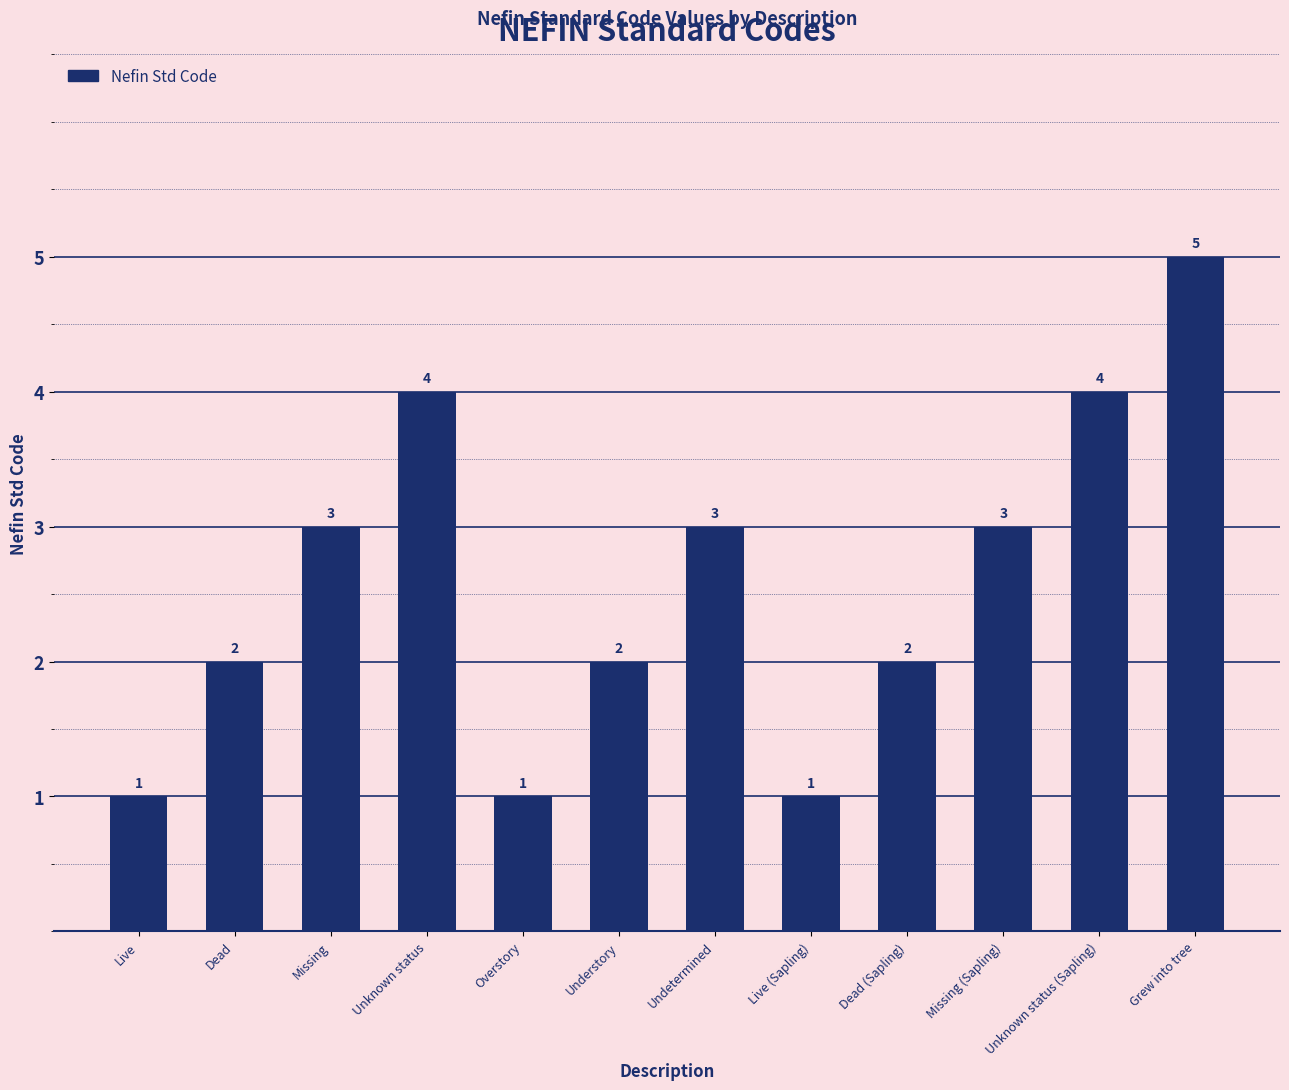

What is the minimum value shown in the chart?

1